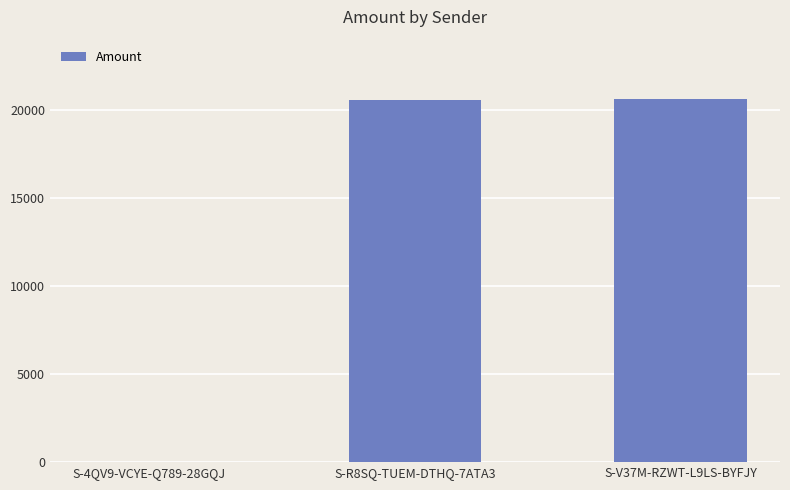

What is the greatest value displayed?

20602